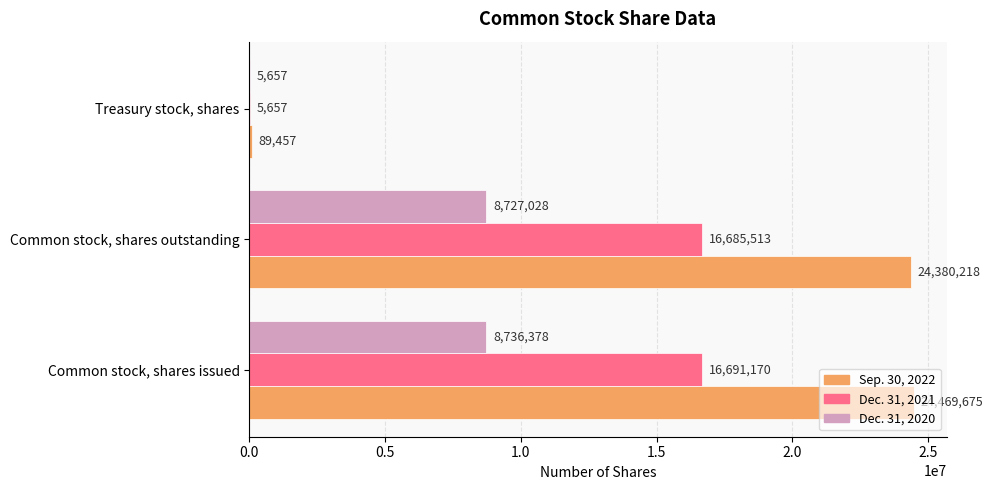

Between Common stock, shares outstanding and Treasury stock, shares, which series saw the biggest shift?

Sep. 30, 2022